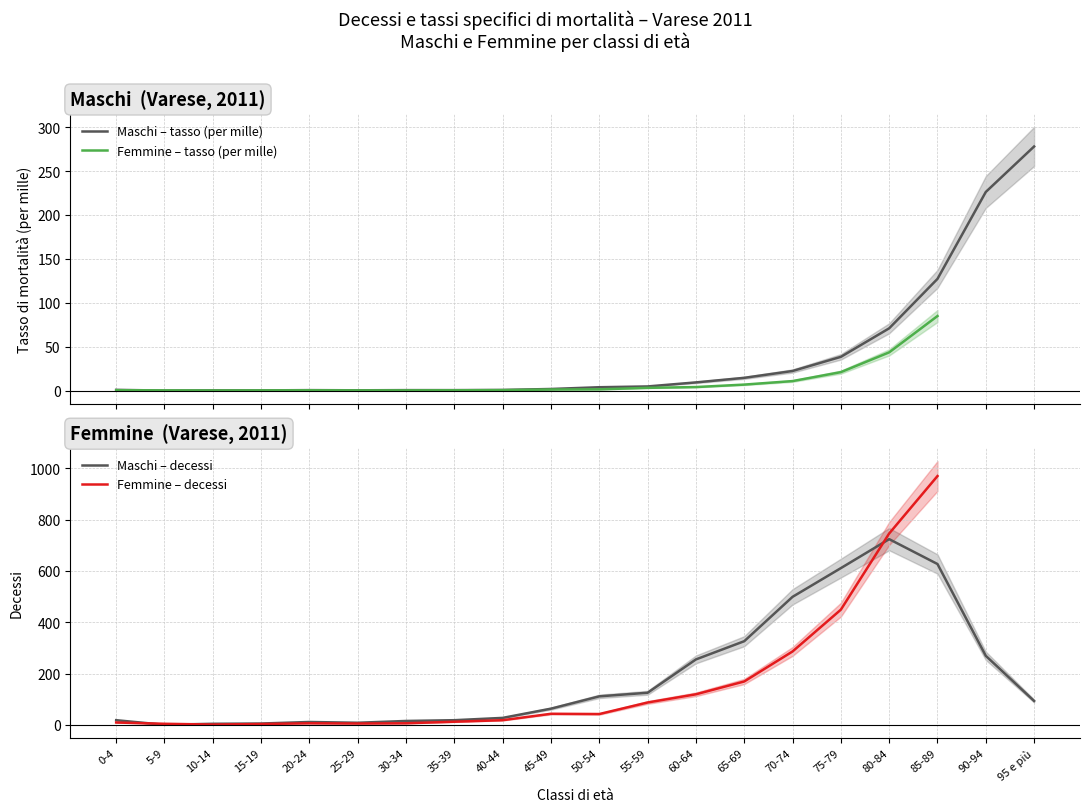

True or false: Maschi – tasso (per mille) has a value of 1.5 at 55-59.

False